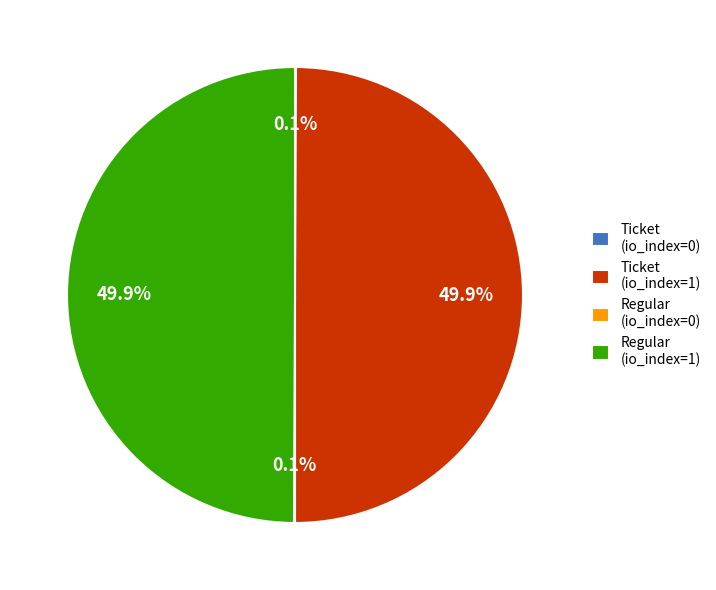

What percentage is NOT represented by Ticket (io_index=1)?

50.1%